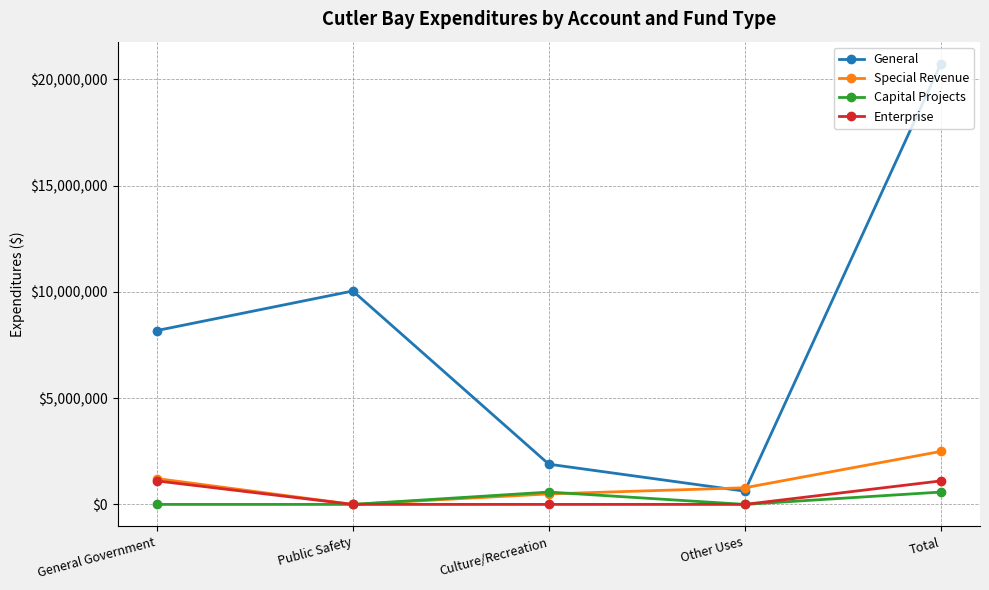

Count the number of categories in the chart.

5